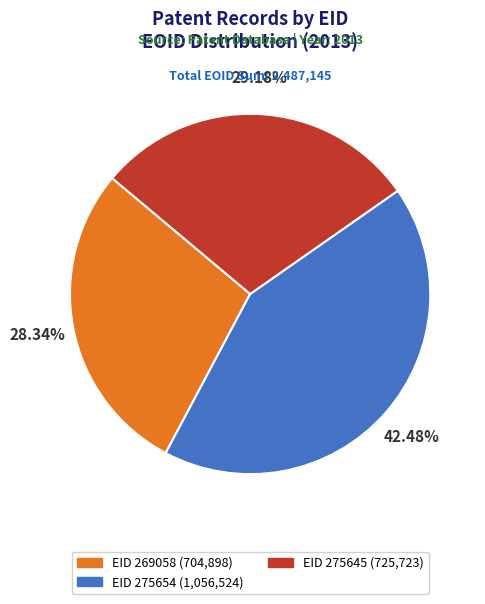

Is EID 269058 the majority of the pie?

No